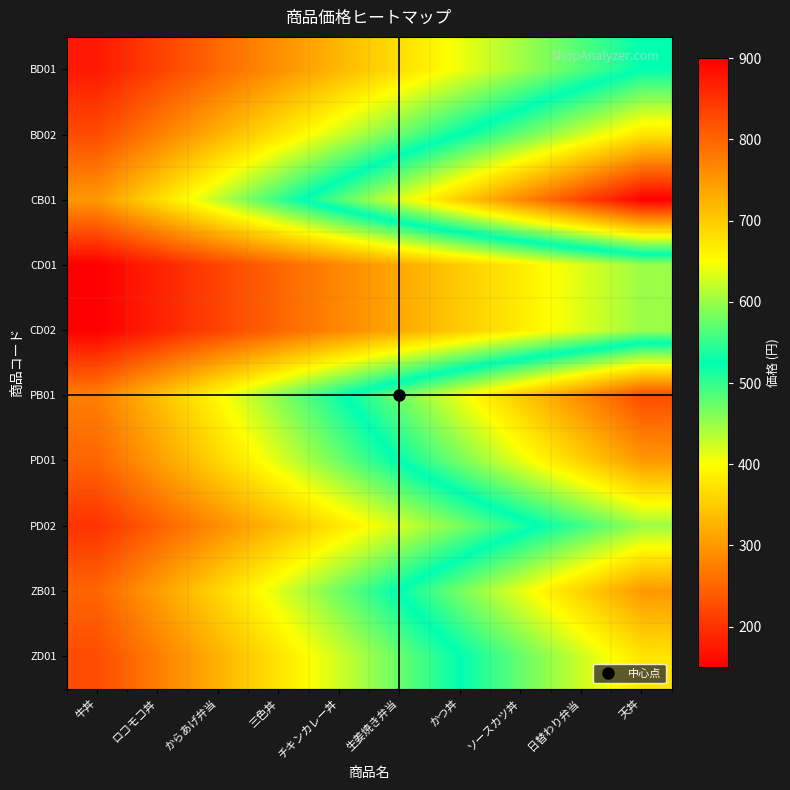

Reading left to right, what are all the values shown in this chart?

BD01: 牛丼=175.0	ロコモコ丼=213.9	からあげ弁当=252.8	三色丼=291.7	チキンカレー丼=330.6	生姜焼き弁当=369.4	かつ丼=408.3	ソースカツ丼=447.2	日替わり弁当=486.1	天丼=525.0
BD02: 牛丼=225.0	ロコモコ丼=275.0	からあげ弁当=325.0	三色丼=375.0	チキンカレー丼=425.0	生姜焼き弁当=475.0	かつ丼=525.0	ソースカツ丼=575.0	日替わり弁当=625.0	天丼=675.0
CB01: 牛丼=300.0	ロコモコ丼=366.7	からあげ弁当=433.3	三色丼=500.0	チキンカレー丼=566.7	生姜焼き弁当=633.3	かつ丼=700.0	ソースカツ丼=766.7	日替わり弁当=833.3	天丼=900.0
CD01: 牛丼=150.0	ロコモコ丼=183.3	からあげ弁当=216.7	三色丼=250.0	チキンカレー丼=283.3	生姜焼き弁当=316.7	かつ丼=350.0	ソースカツ丼=383.3	日替わり弁当=416.7	天丼=450.0
CD02: 牛丼=150.0	ロコモコ丼=183.3	からあげ弁当=216.7	三色丼=250.0	チキンカレー丼=283.3	生姜焼き弁当=316.7	かつ丼=350.0	ソースカツ丼=383.3	日替わり弁当=416.7	天丼=450.0
PB01: 牛丼=275.0	ロコモコ丼=336.1	からあげ弁当=397.2	三色丼=458.3	チキンカレー丼=519.4	生姜焼き弁当=580.6	かつ丼=641.7	ソースカツ丼=702.8	日替わり弁当=763.9	天丼=825.0
PD01: 牛丼=250.0	ロコモコ丼=305.6	からあげ弁当=361.1	三色丼=416.7	チキンカレー丼=472.2	生姜焼き弁当=527.8	かつ丼=583.3	ソースカツ丼=638.9	日替わり弁当=694.4	天丼=750.0
PD02: 牛丼=200.0	ロコモコ丼=244.4	からあげ弁当=288.9	三色丼=333.3	チキンカレー丼=377.8	生姜焼き弁当=422.2	かつ丼=466.7	ソースカツ丼=511.1	日替わり弁当=555.6	天丼=600.0
ZB01: 牛丼=250.0	ロコモコ丼=305.6	からあげ弁当=361.1	三色丼=416.7	チキンカレー丼=472.2	生姜焼き弁当=527.8	かつ丼=583.3	ソースカツ丼=638.9	日替わり弁当=694.4	天丼=750.0
ZD01: 牛丼=225.0	ロコモコ丼=275.0	からあげ弁当=325.0	三色丼=375.0	チキンカレー丼=425.0	生姜焼き弁当=475.0	かつ丼=525.0	ソースカツ丼=575.0	日替わり弁当=625.0	天丼=675.0